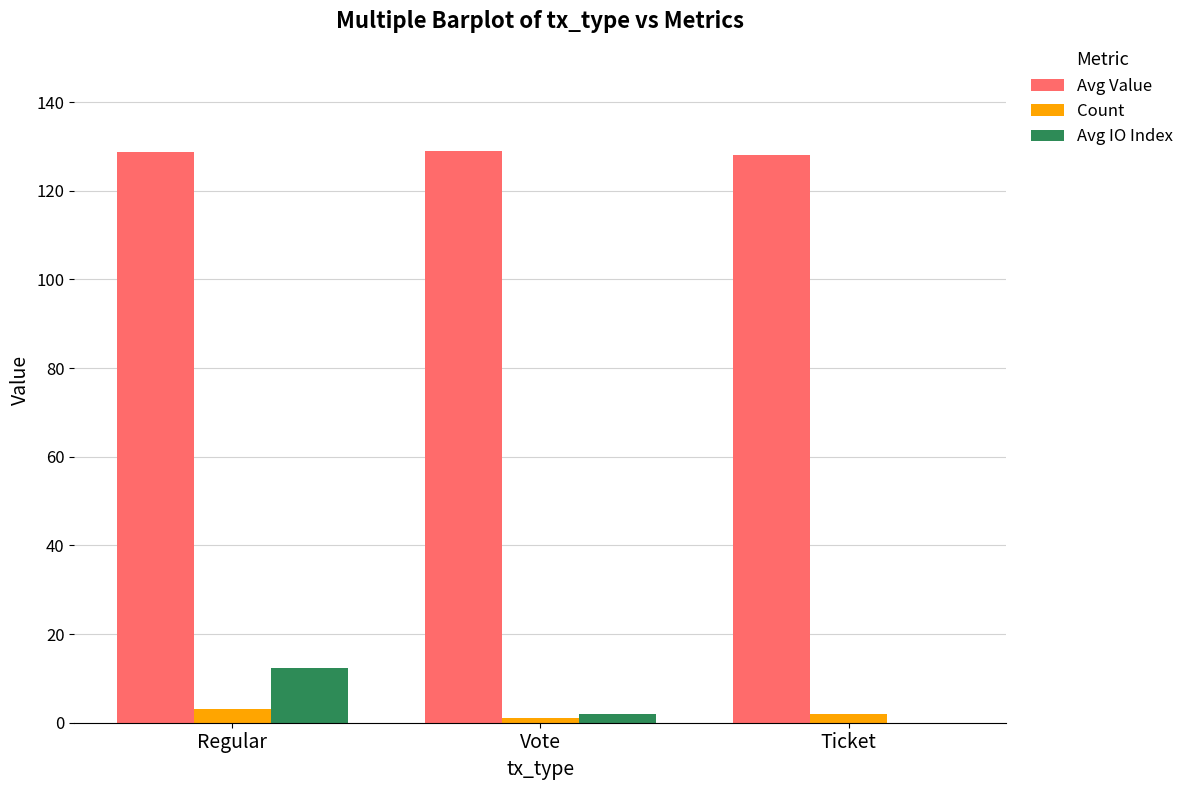

At which label is Avg IO Index closest to 6?

Vote